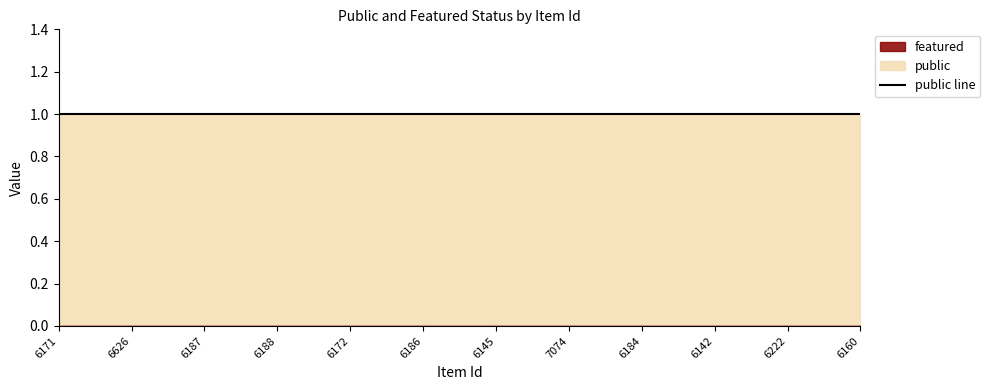

How many data points does each series have?

12